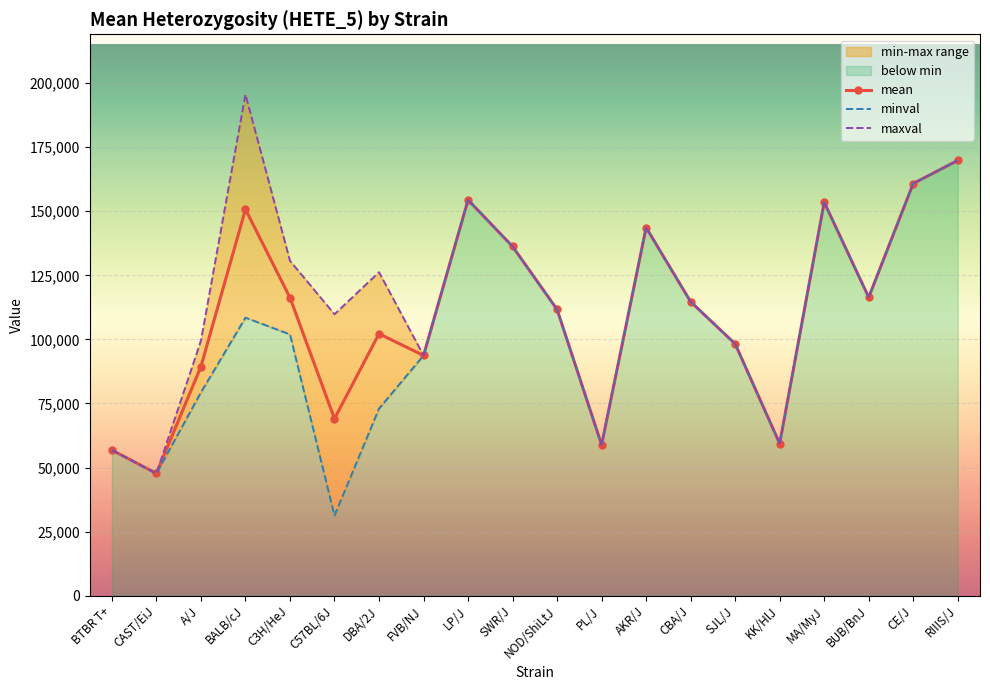

What is the approximate value of maxval at KK/HlJ?

59362